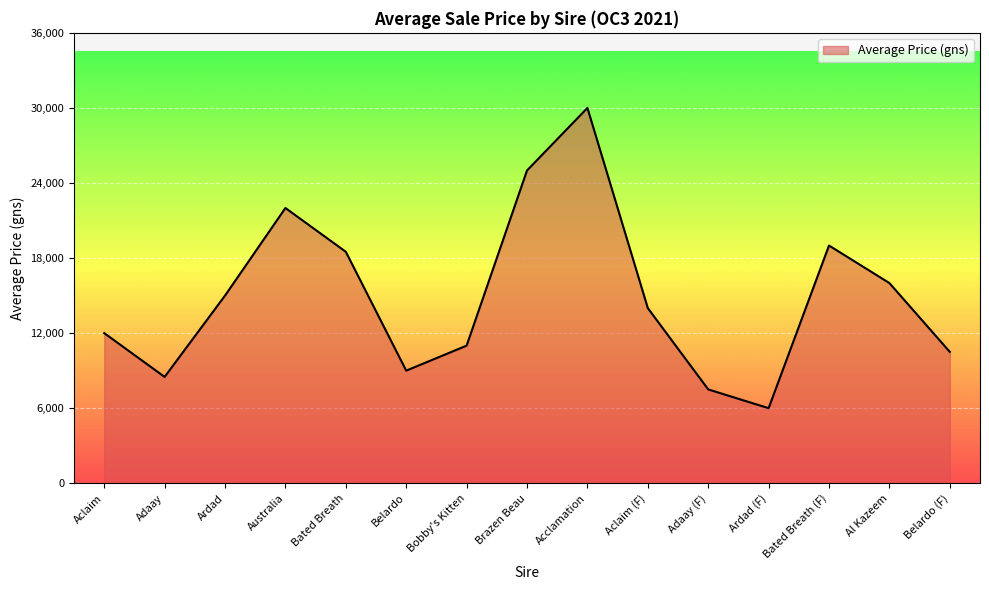

List the labels in order of value, largest first.

Acclamation, Brazen Beau, Australia, Bated Breath (F), Bated Breath, Al Kazeem, Ardad, Aclaim (F), Aclaim, Bobby's Kitten, Belardo (F), Belardo, Adaay, Adaay (F), Ardad (F)